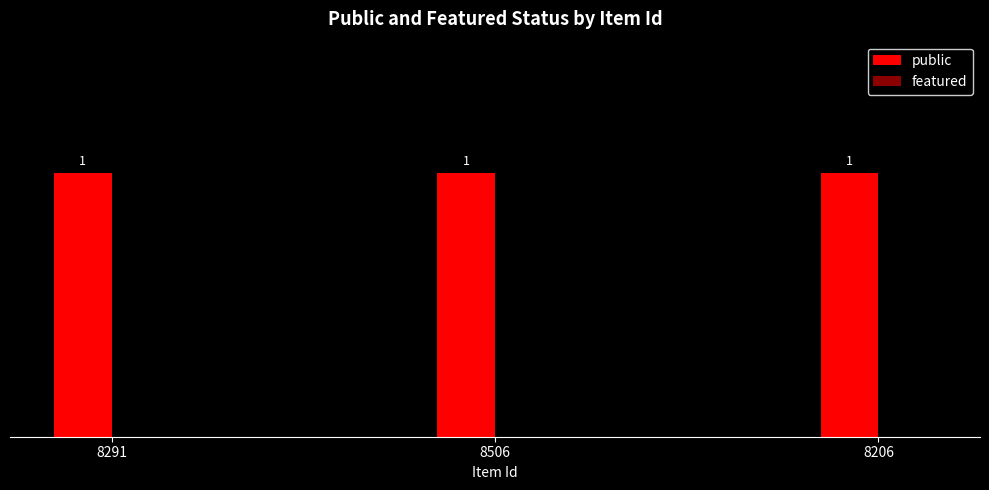

True or false: featured has a value of 0 at 8291.

True